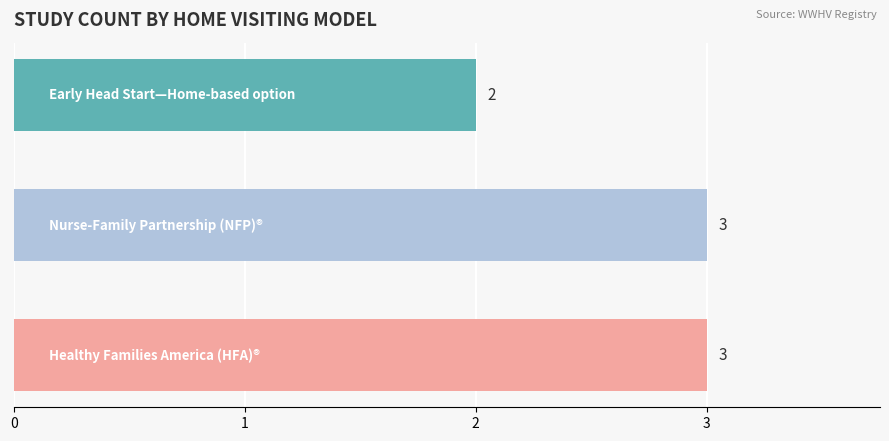

What is the maximum value shown in the chart?

3